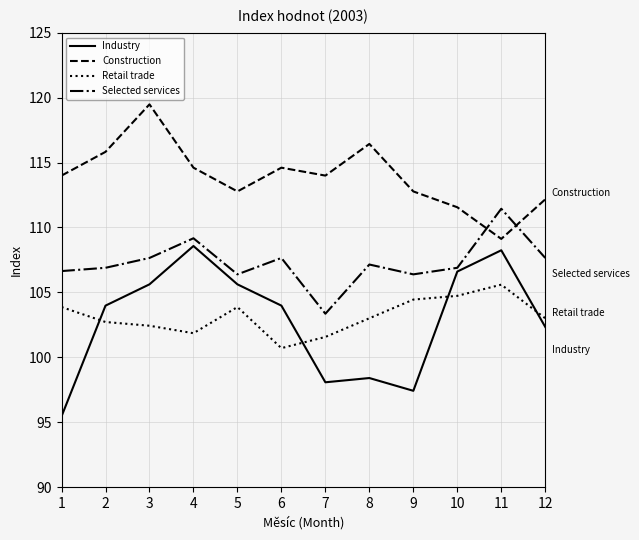

Is it true that Construction equals 33.8 at 6?

False